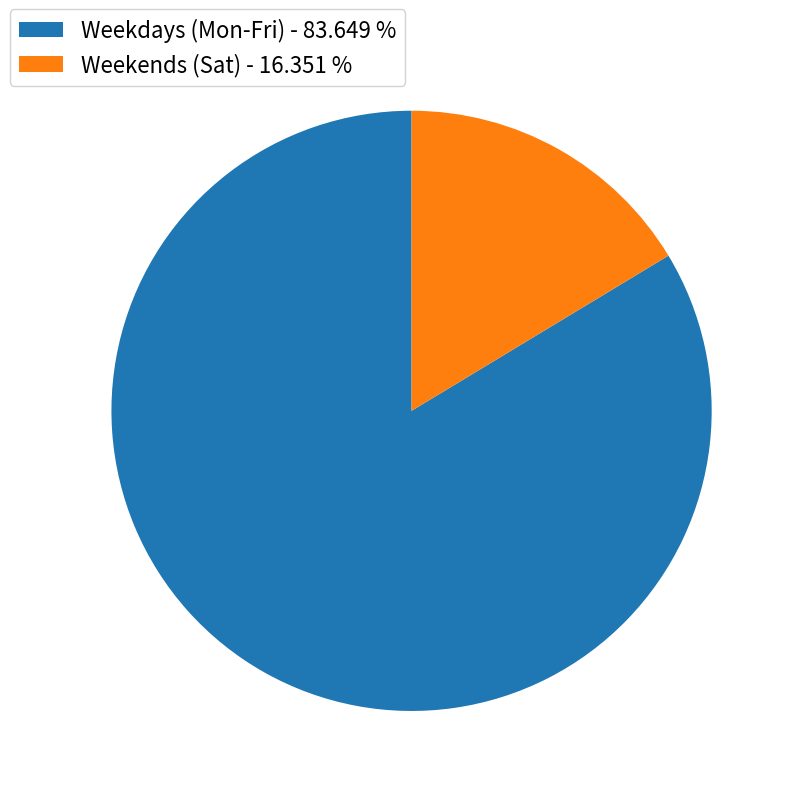

What is the largest slice in the pie chart?

Weekdays (Mon-Fri) - 83.649 %